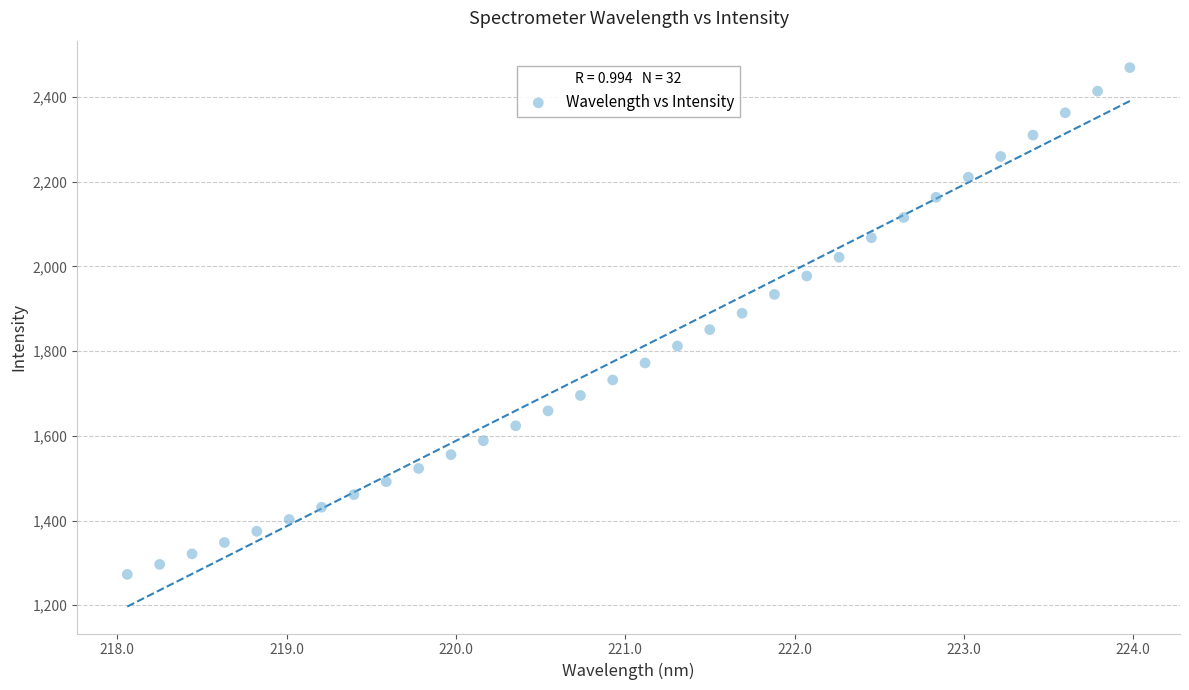

What is the range of X values (max minus min)?

5.9